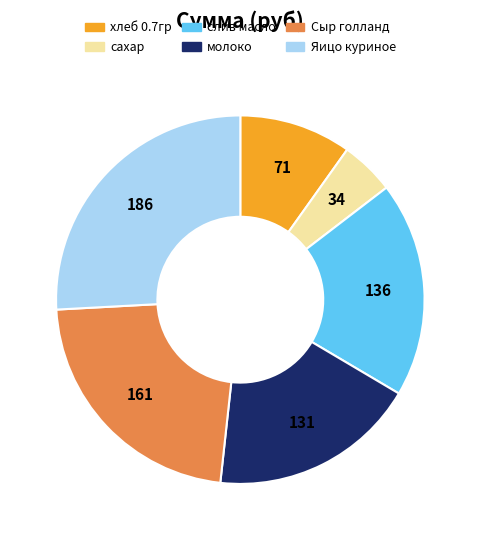

Count the number of slices in the pie.

6